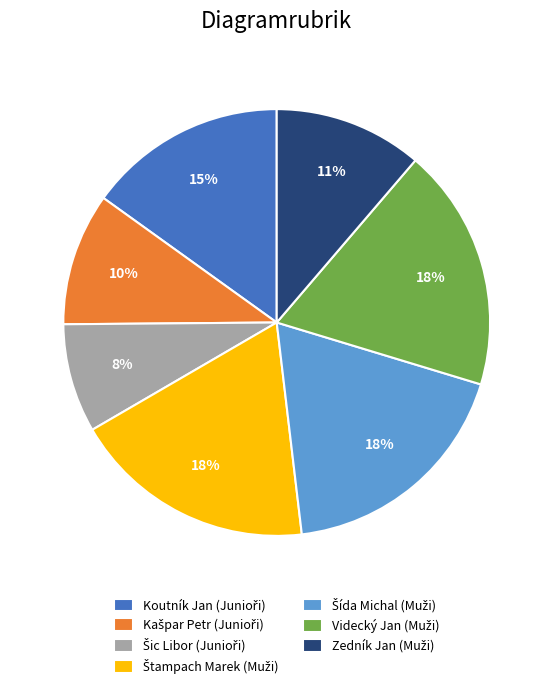

Does any single category account for the majority?

No